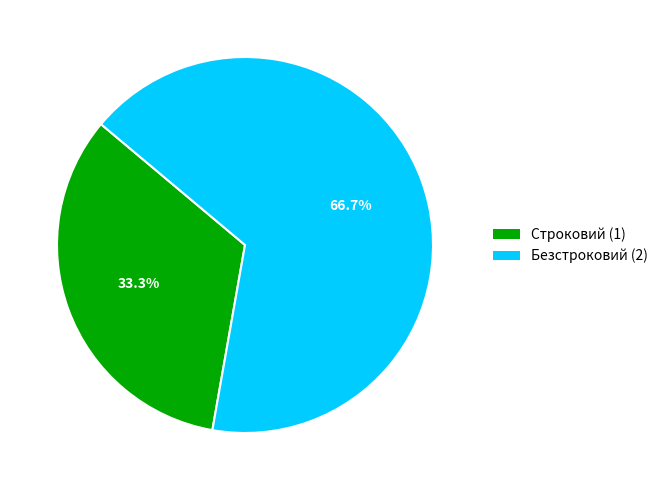

Count the number of slices in the pie.

2